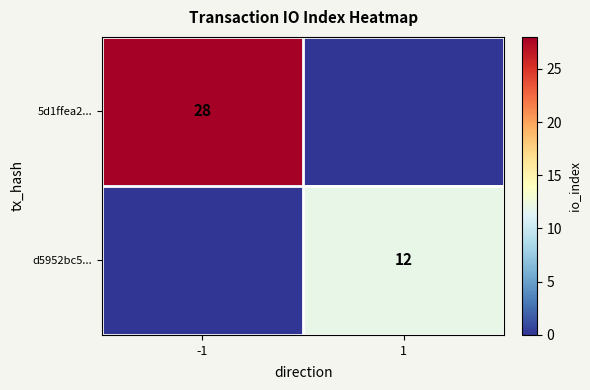

The d5952bc5... series shows 12 at 1. True or false?

True